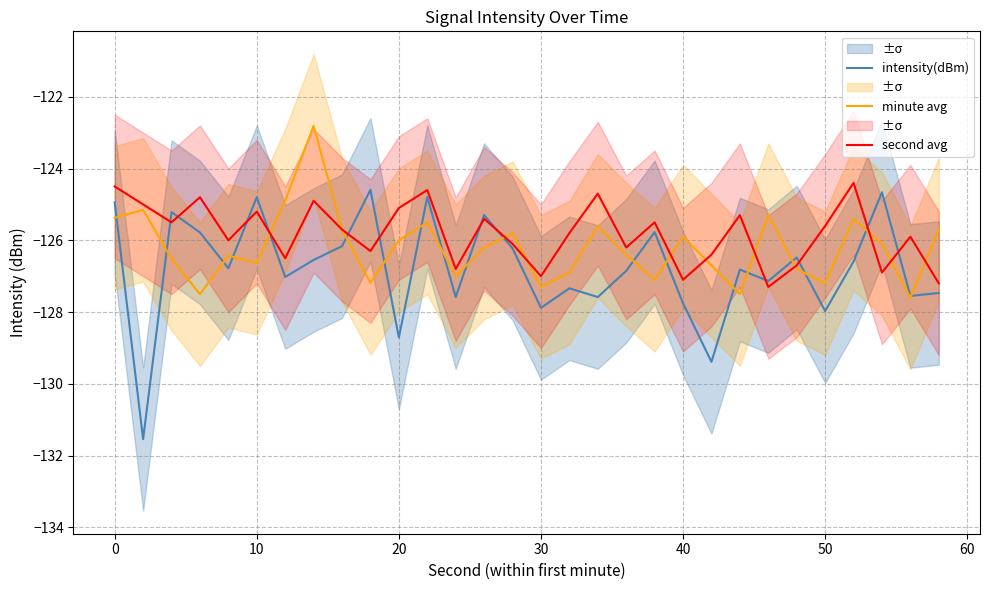

What value does the second avg series have at 20?

-125.1